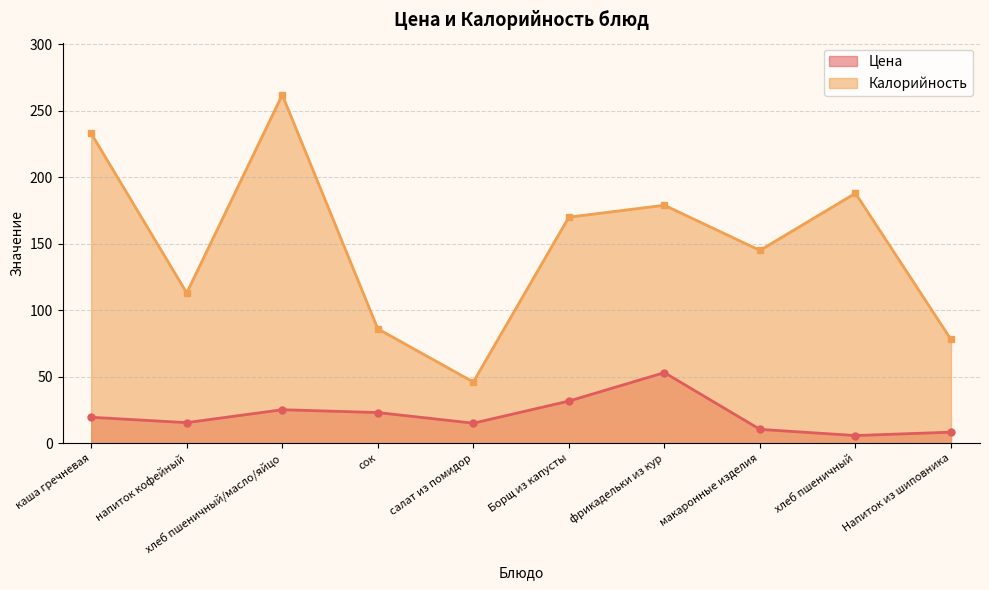

At сок, list the series in order from largest to smallest.

Калорийность, Цена